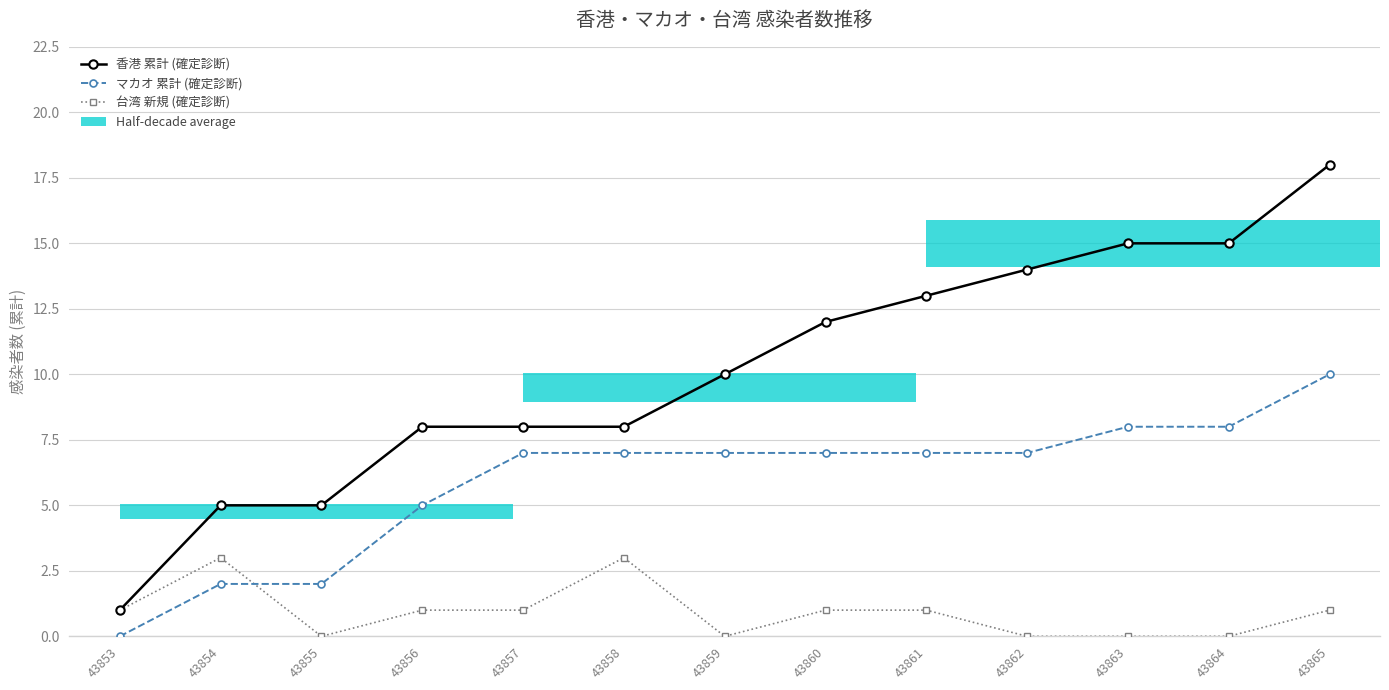

At which category is the sum across all series the highest?

43865